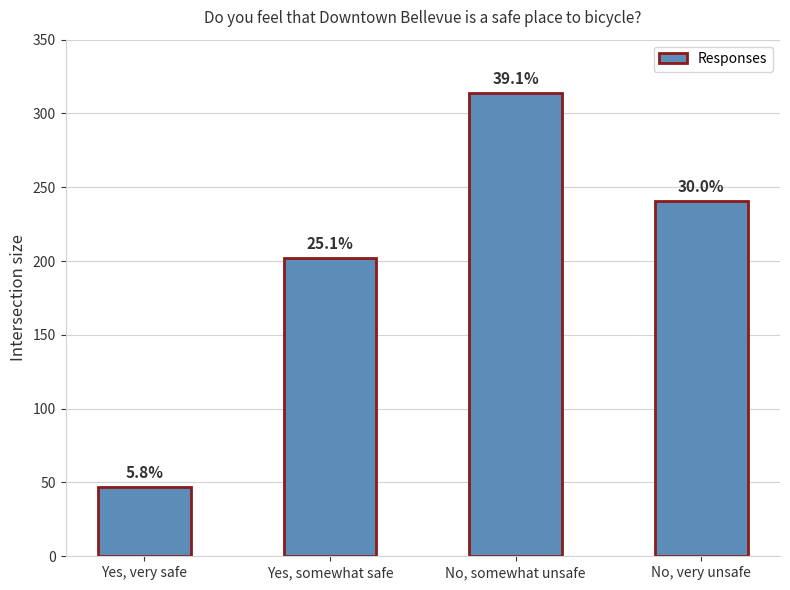

True or false: the data shows 534 at No, somewhat unsafe.

False